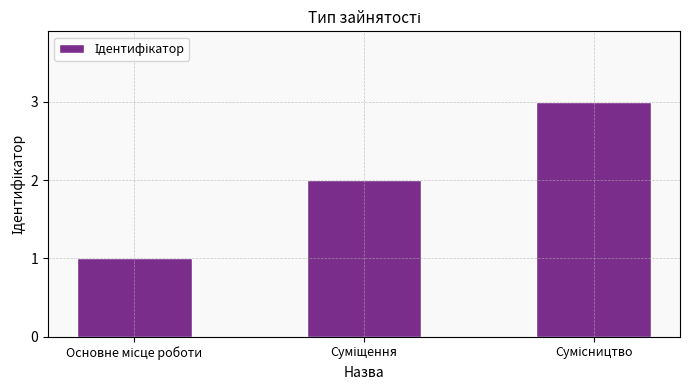

What is the greatest value displayed?

3